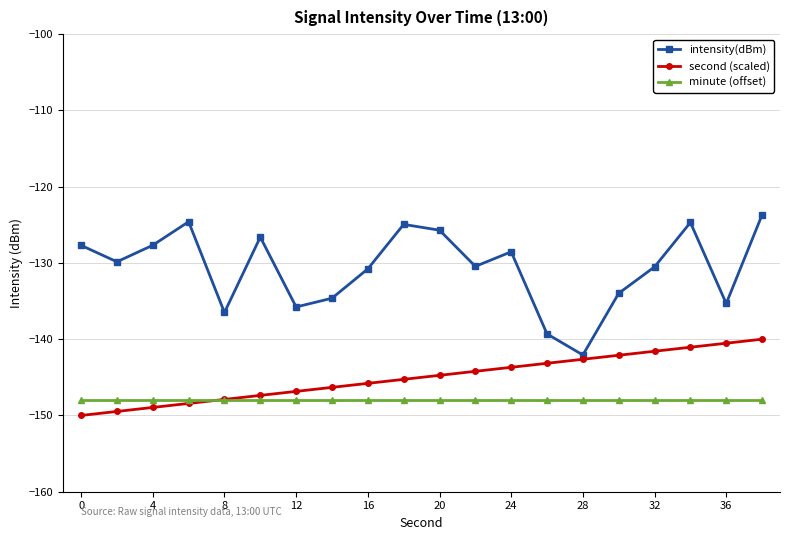

What is the value of the minute (offset) point at the 16th from the left?

-148.0